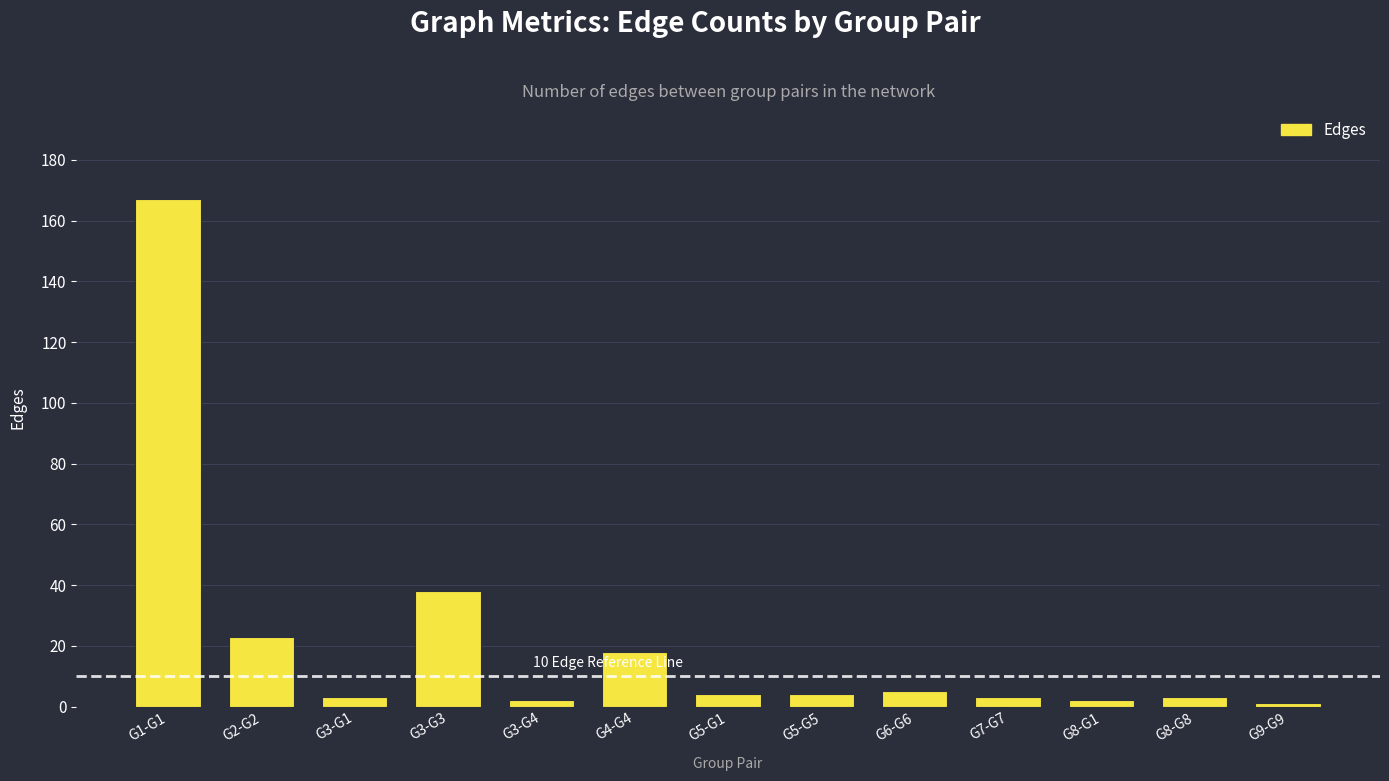

What is the sum of all values?

273